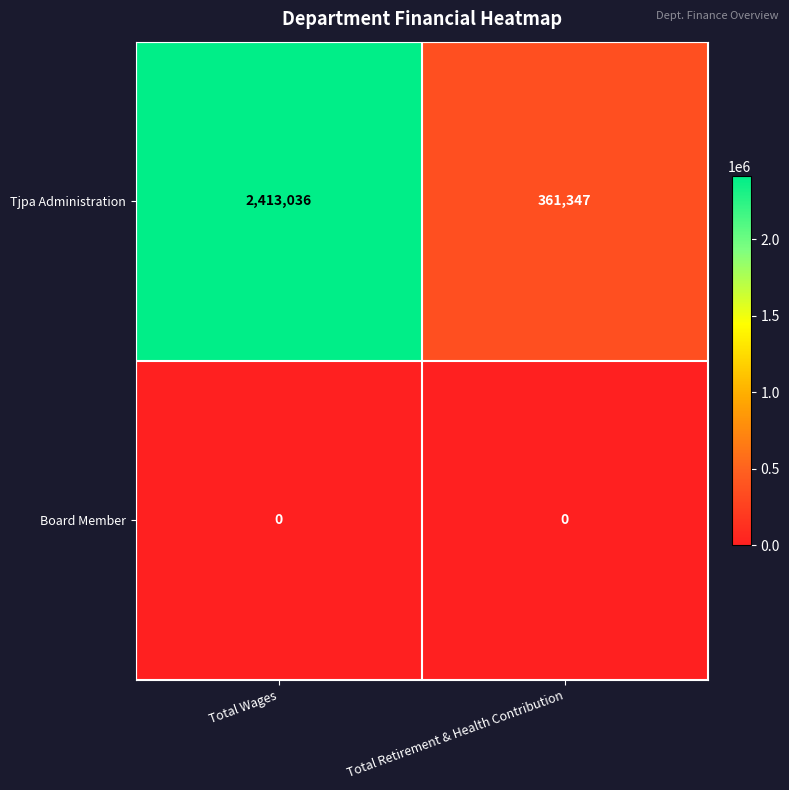

What is the sum of the Tjpa Administration values at Total Wages and Total Retirement & Health Contribution?

2774383